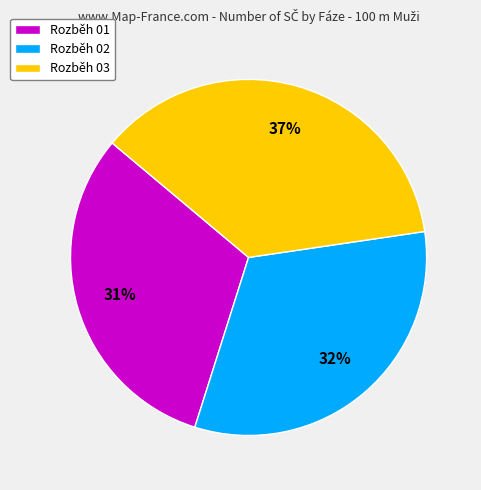

Does Rozběh 02 account for over 50% of the chart?

No